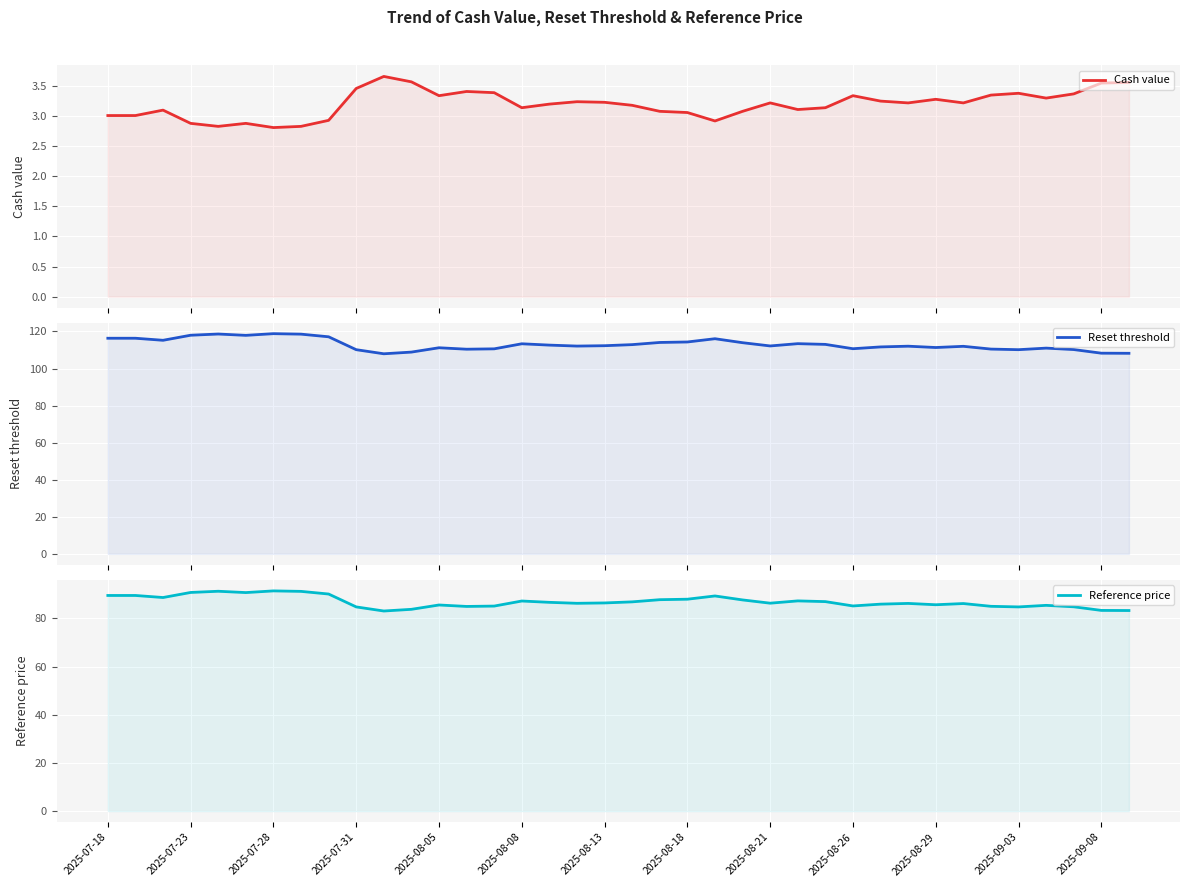

How many lines are shown in the chart?

3